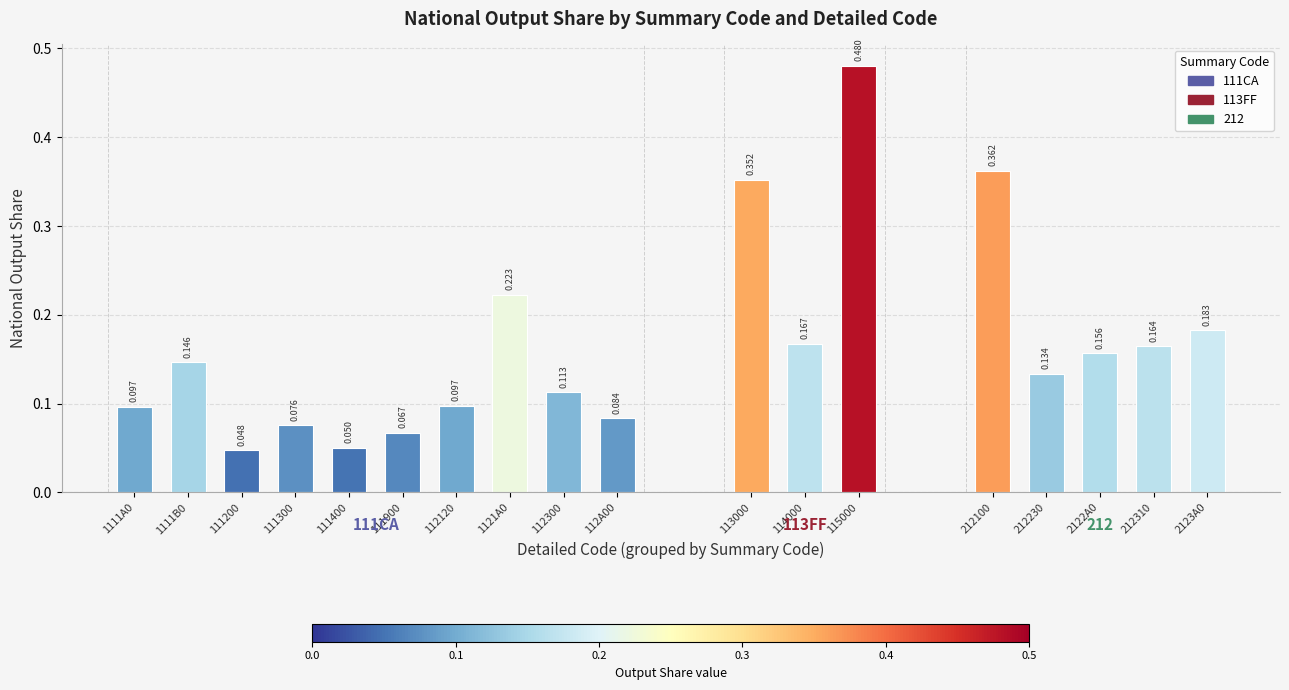

Are the bars horizontal?

No